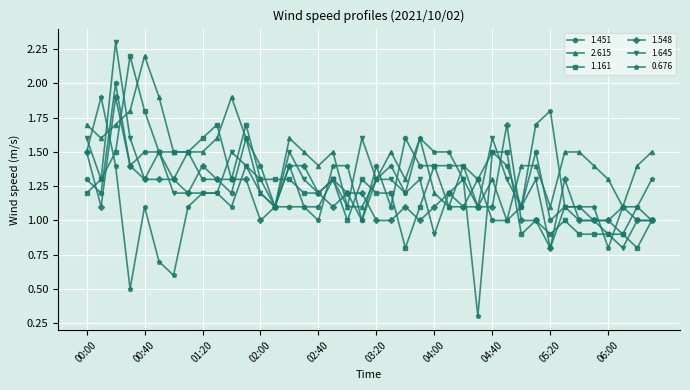

What is the highest value of the 0.676 series?

1.9